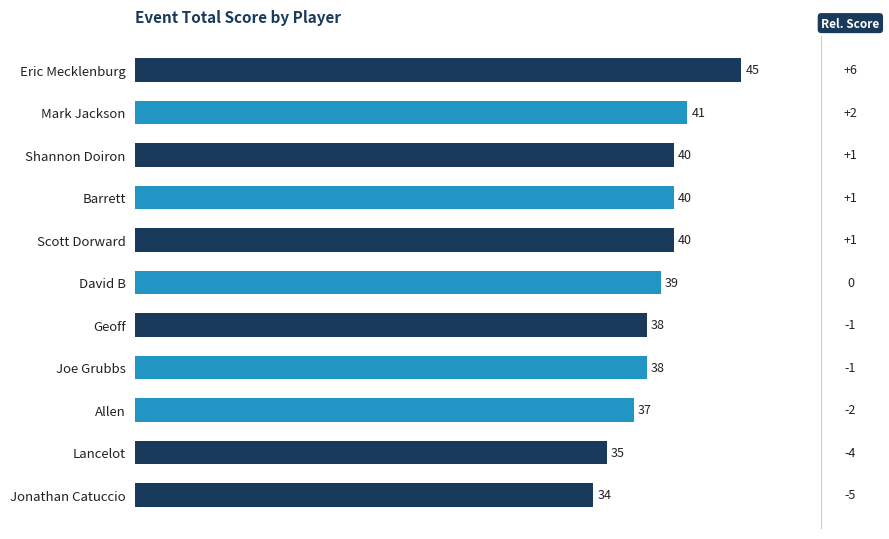

Where is the data nearest to the value 39?

David B